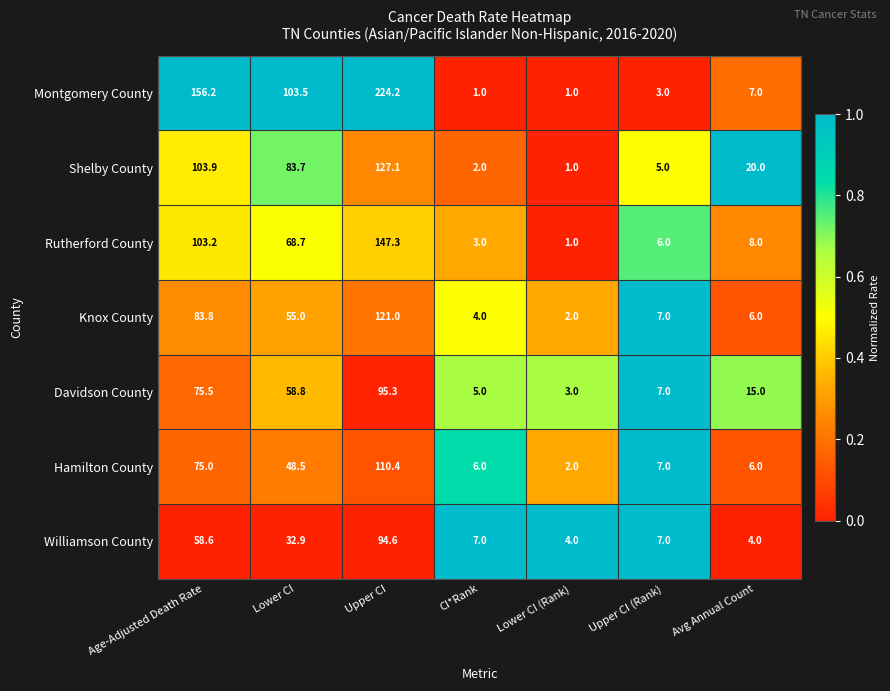

What is the total value across all series at CI*Rank?

28.0